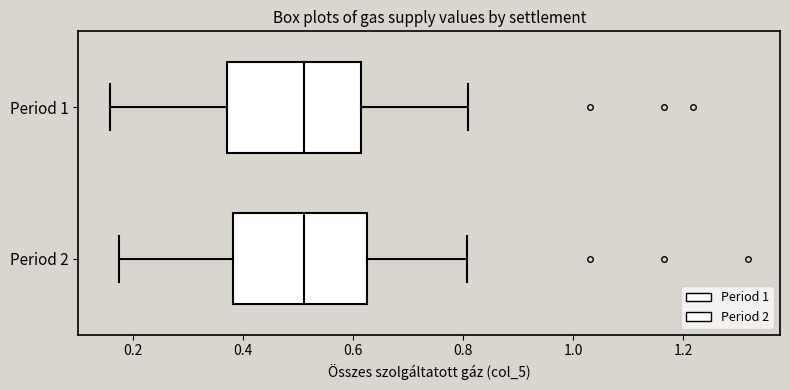

Reading bottom to top, read every box against the x-axis: the position of its median line, the range the box covers, and the ends of its whiskers. The values are not printed on the chart, so give them approximately, as read against the axis.

Period 2: median 0.52, box 0.38 to 0.62, whiskers 0.18 to 0.80
Period 1: median 0.52, box 0.38 to 0.62, whiskers 0.16 to 0.80